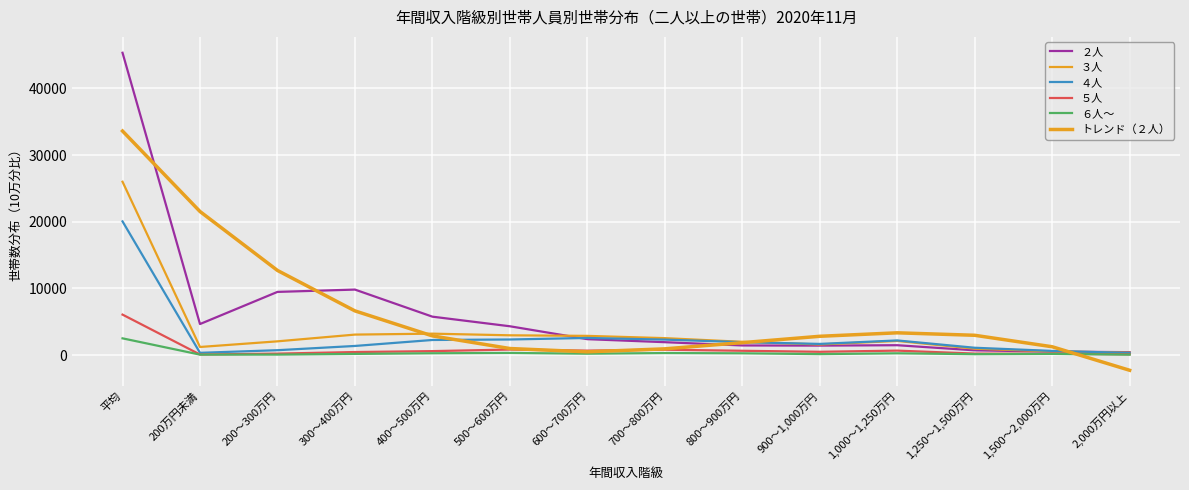

How many lines are shown in the chart?

6